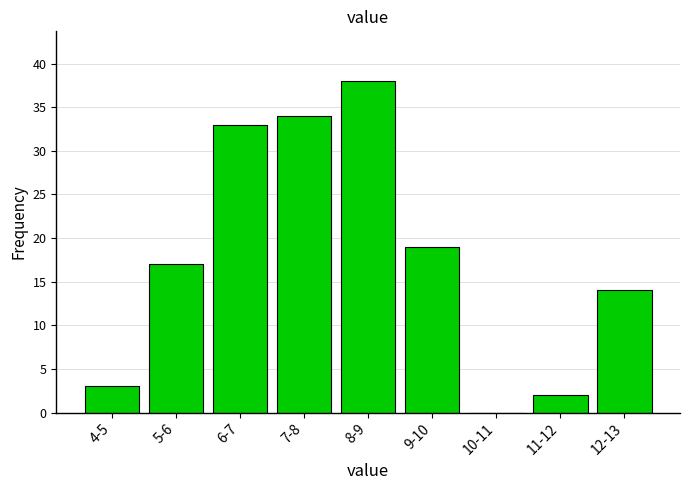

Reading left to right, what are all the values shown in this chart?

4-5=3	5-6=17	6-7=33	7-8=34	8-9=38	9-10=19	10-11=0	11-12=2	12-13=14